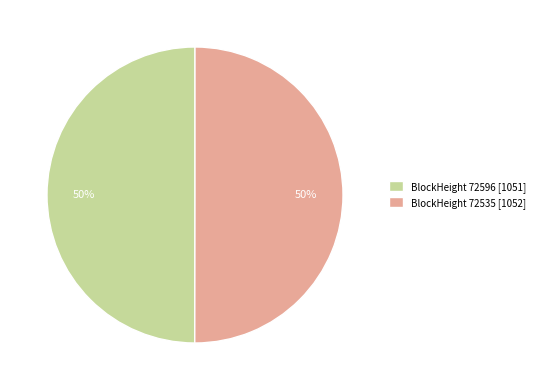

To the nearest percent, what percentage of the pie is BlockHeight 72596 [1051]?

50%